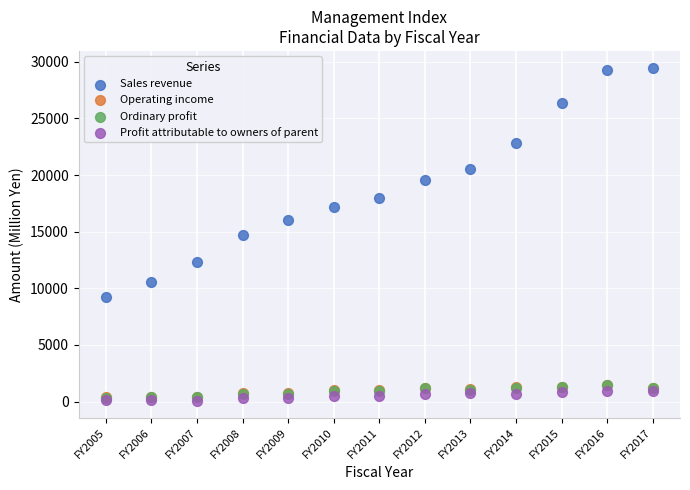

Which series has the largest Y range (max minus min)?

Sales revenue